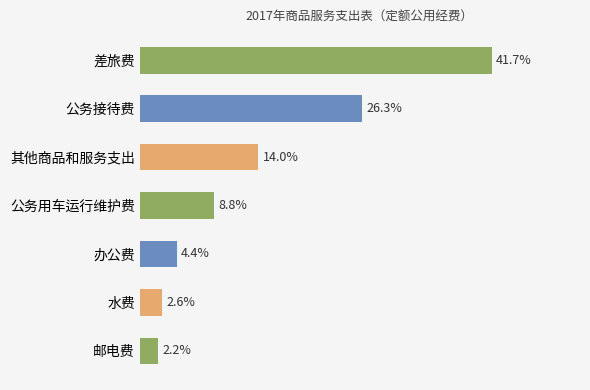

List the labels in order of value, largest first.

差旅费, 公务接待费, 其他商品和服务支出, 公务用车运行维护费, 办公费, 水费, 邮电费